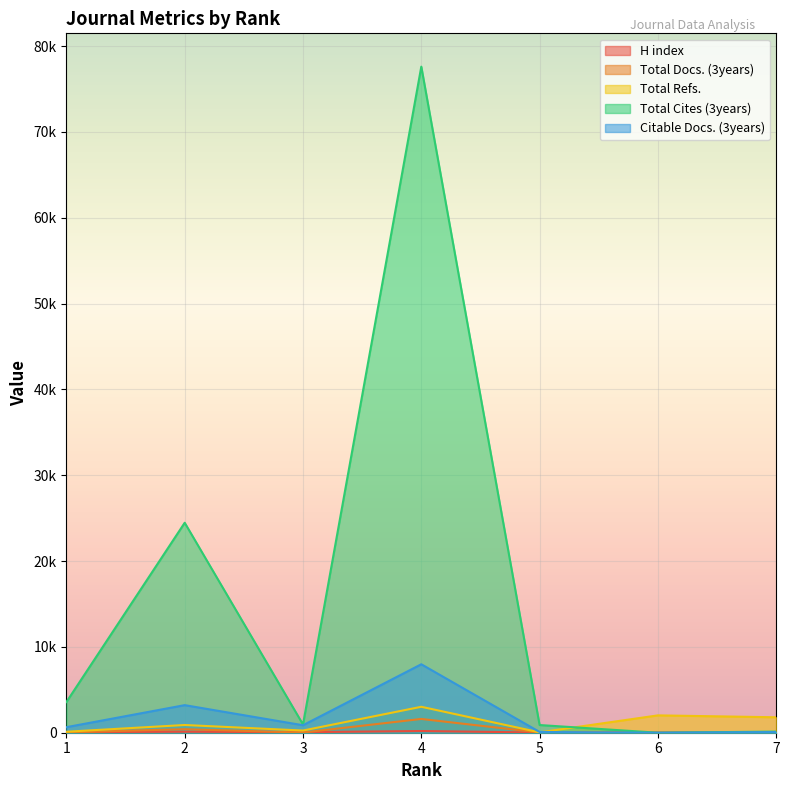

What is the value of the Total Refs. point at the 4th from the left?

3022